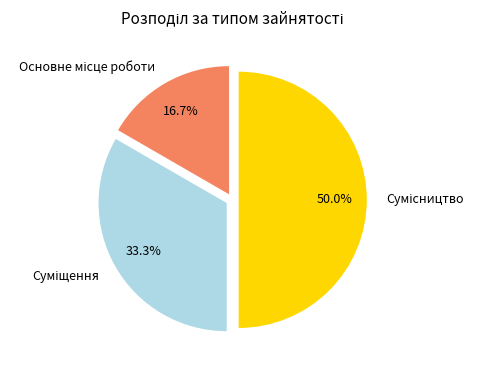

What is the smallest slice in the pie chart?

Основне місце роботи